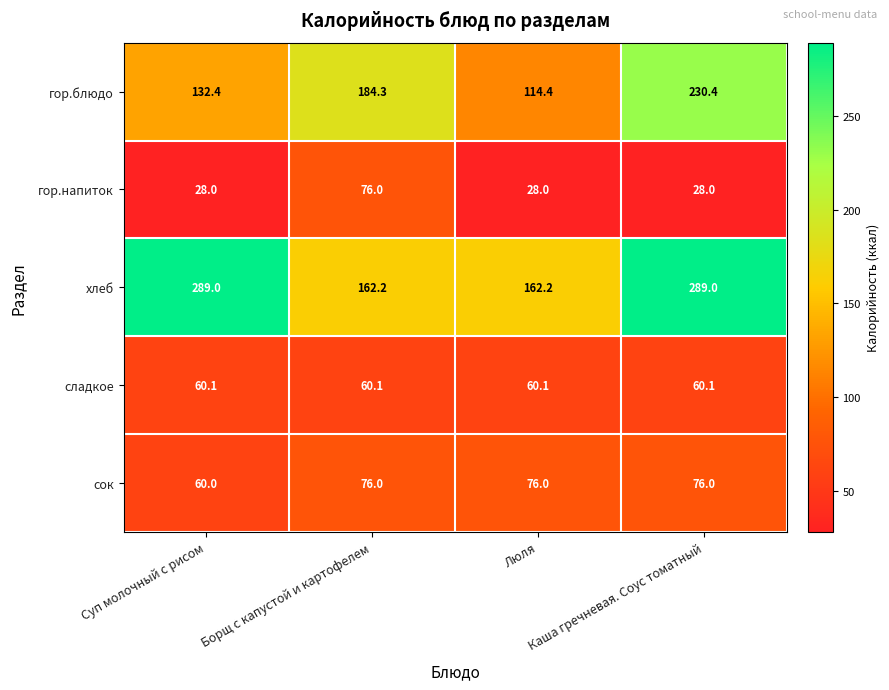

What is the minimum value shown in the chart?

28.0